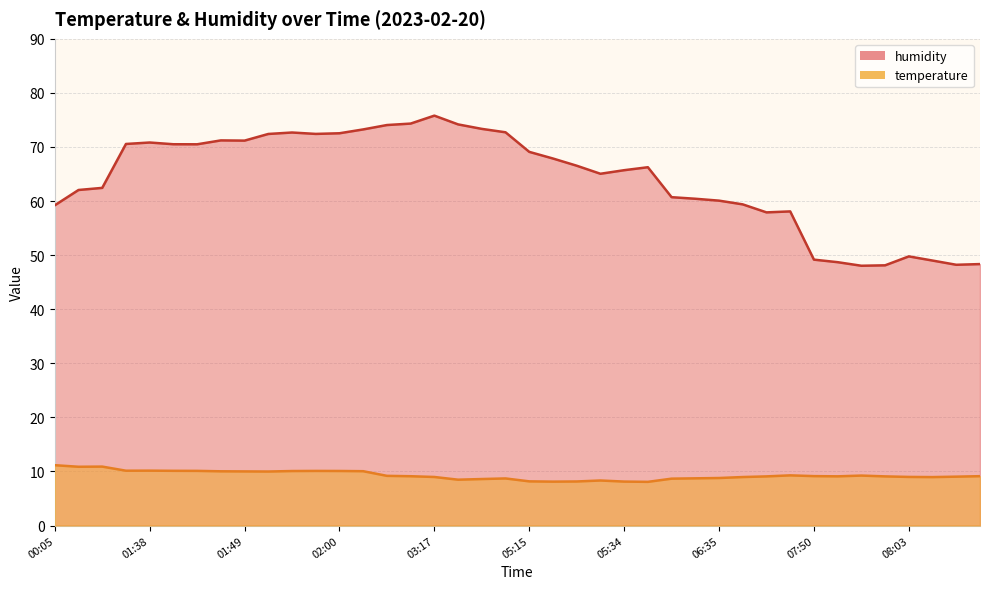

True or false: temperature has more than 0 points higher than both neighbors.

True